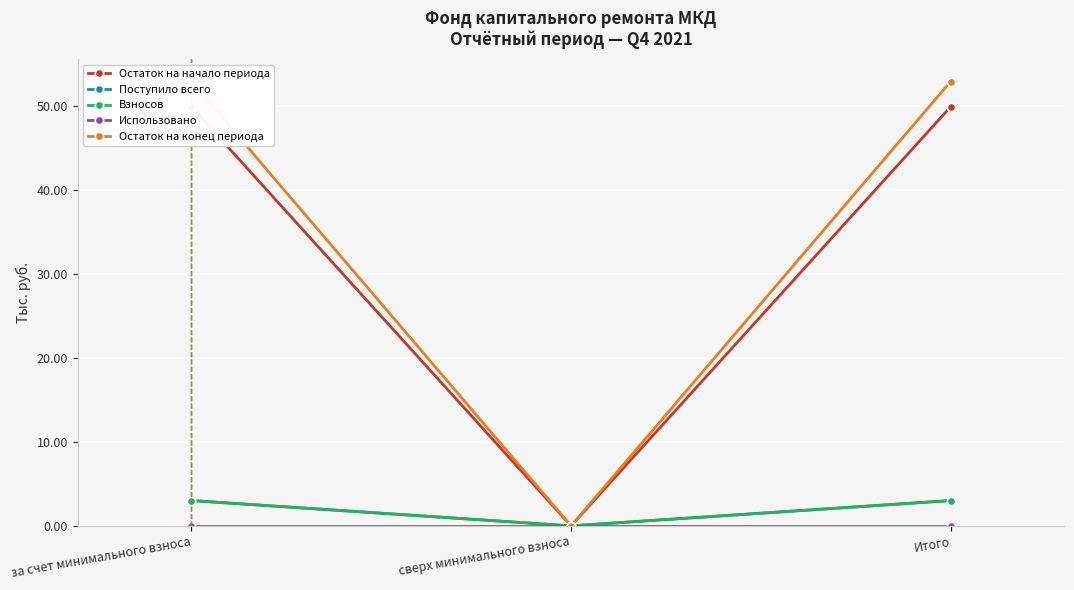

What is the maximum value shown in the chart?

52.9